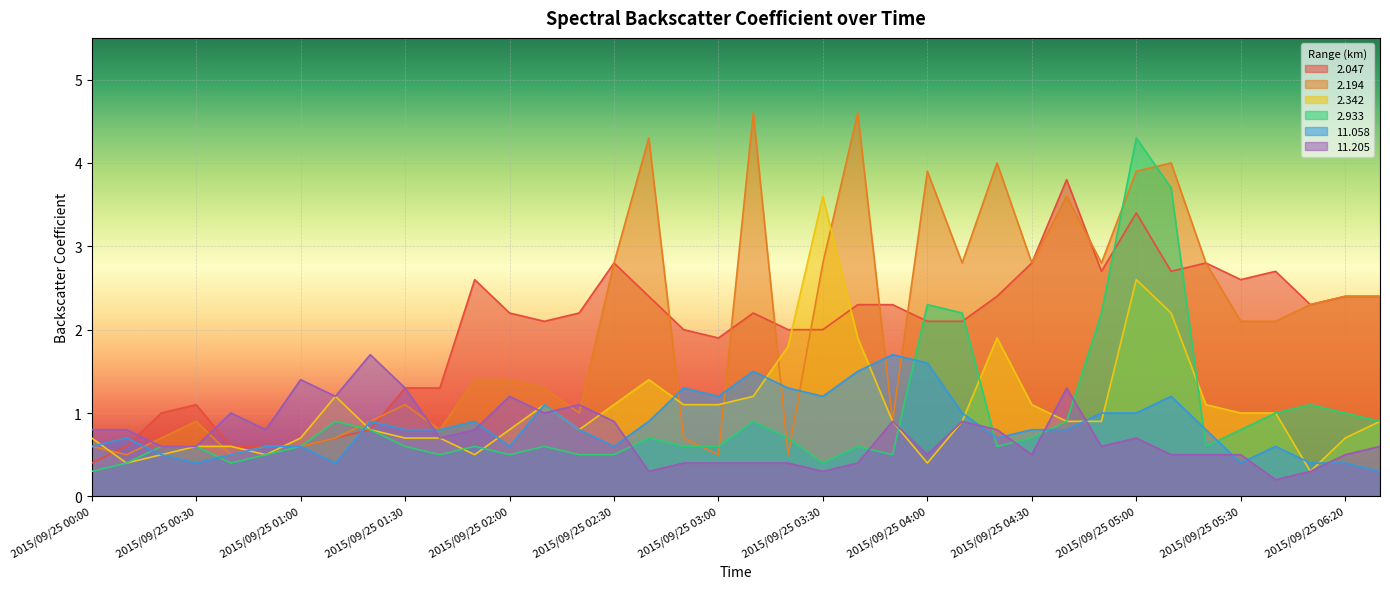

How many data points does each series have?

38